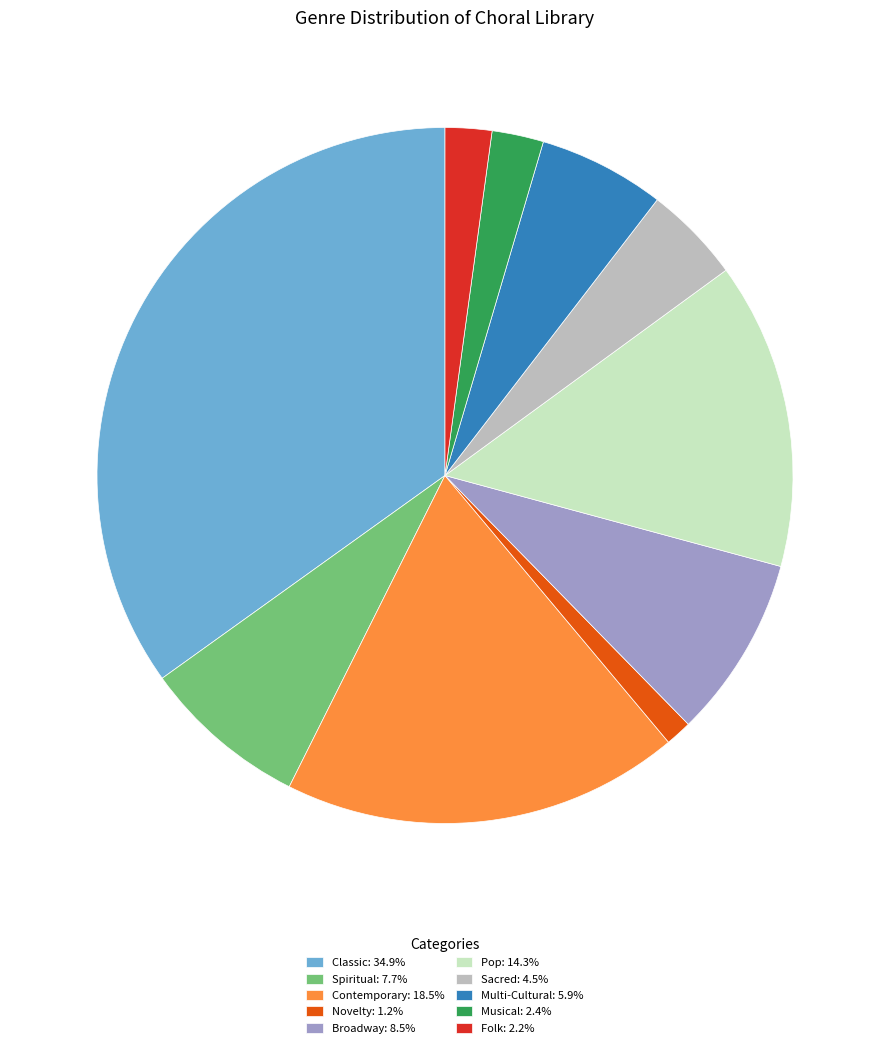

The Broadway slice represents 8% of the pie. True or false?

True